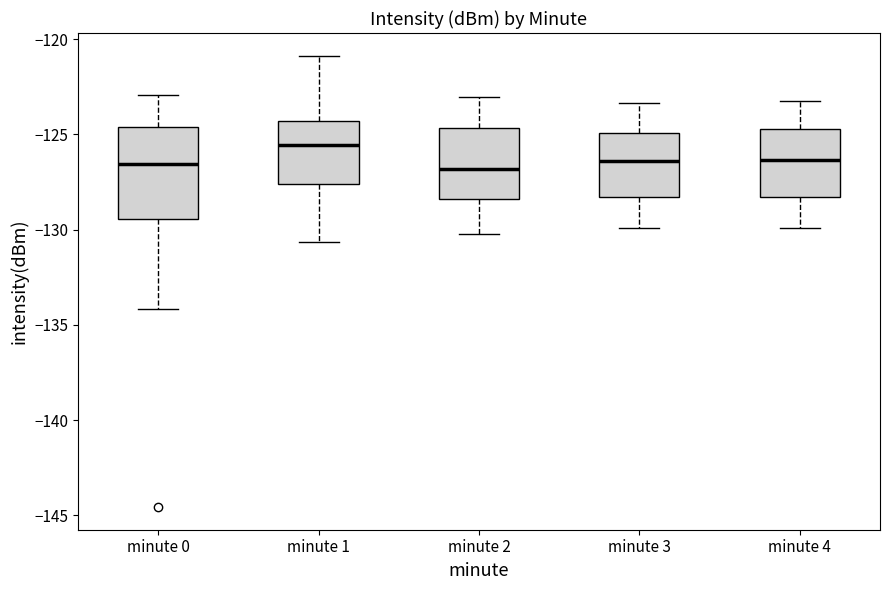

Reading left to right, transcribe this box plot: for each box, give where its median line is, the range the box spans, and where its two whiskers end, as read against the y-axis. The values are not printed on the chart, so give them approximately, as read against the axis.

minute 0: median -126.5, box -129.5 to -124.5, whiskers -134.0 to -123.0
minute 1: median -125.5, box -127.5 to -124.5, whiskers -130.5 to -121.0
minute 2: median -127.0, box -128.5 to -124.5, whiskers -130.0 to -123.0
minute 3: median -126.5, box -128.5 to -125.0, whiskers -130.0 to -123.5
minute 4: median -126.5, box -128.5 to -124.5, whiskers -130.0 to -123.0